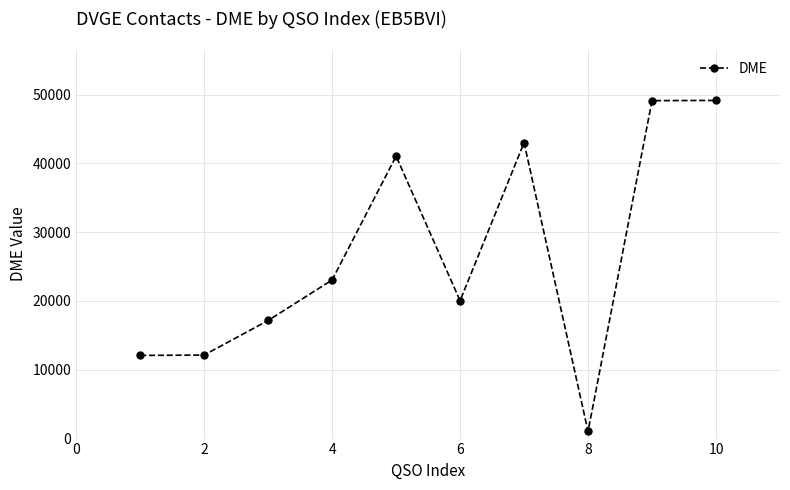

How many data points are less than 23049?

5